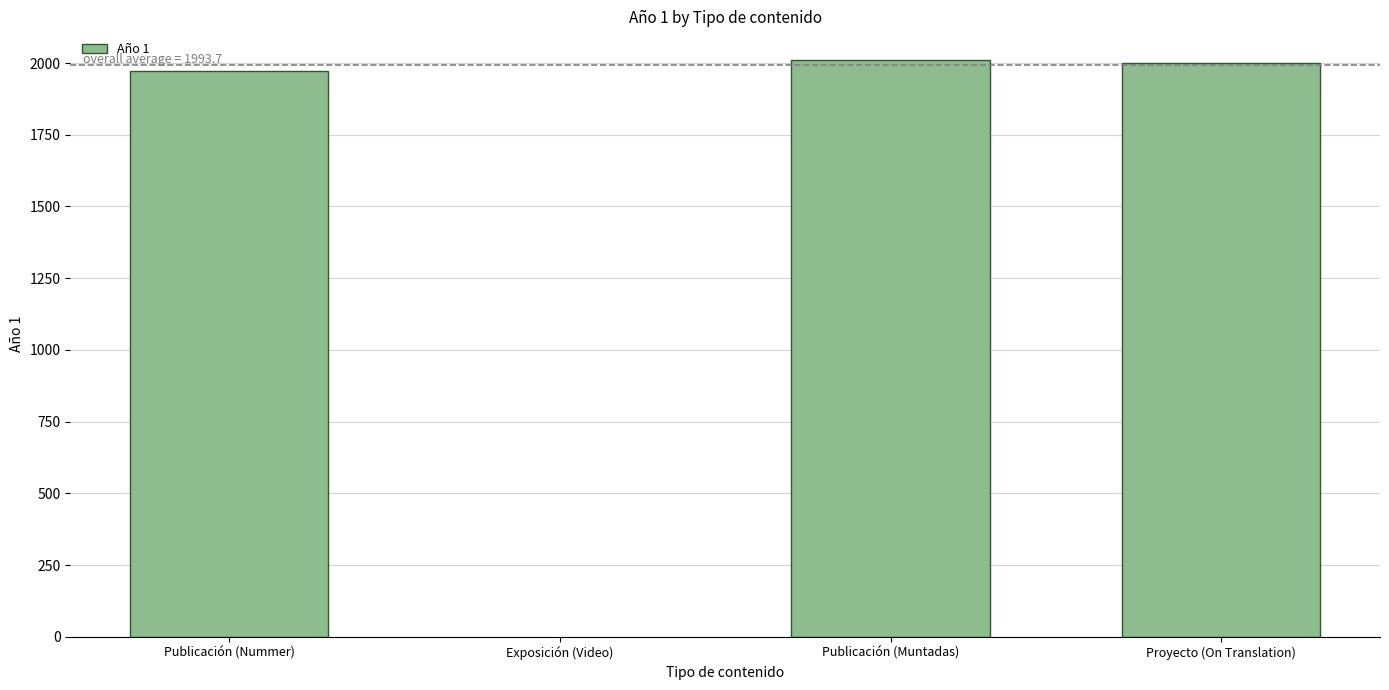

Reading left to right, list all the values displayed in this chart.

Publicación (Nummer)=1972	Publicación (Muntadas)=2010	Proyecto (On Translation)=1999